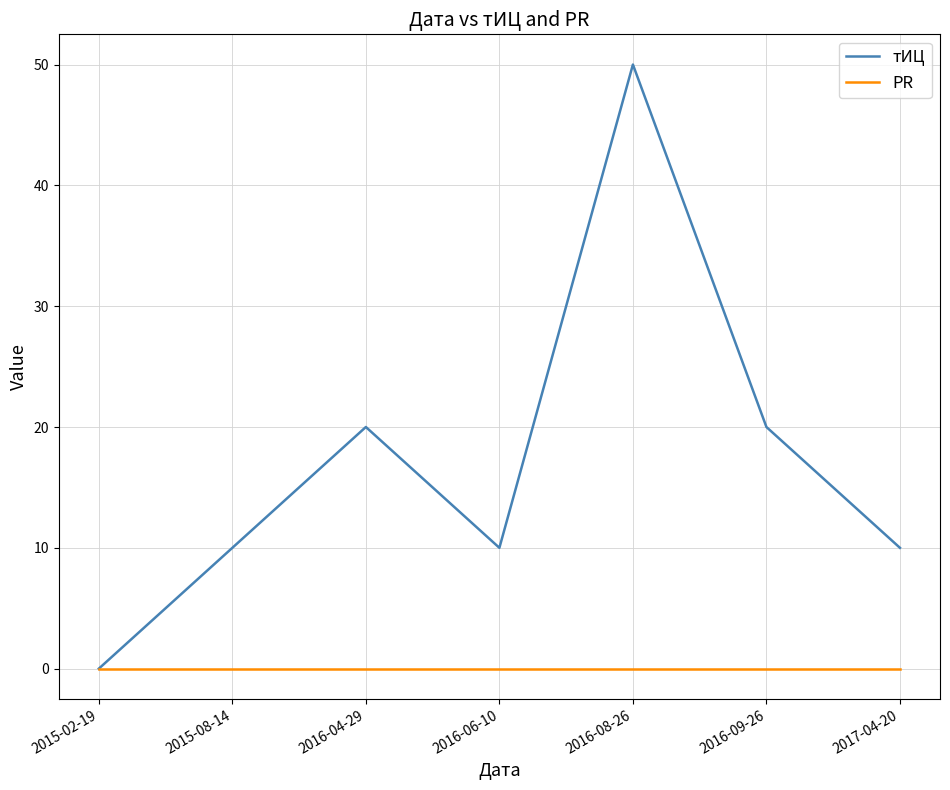

At 2016-09-26, list the series in order from largest to smallest.

тИЦ, PR